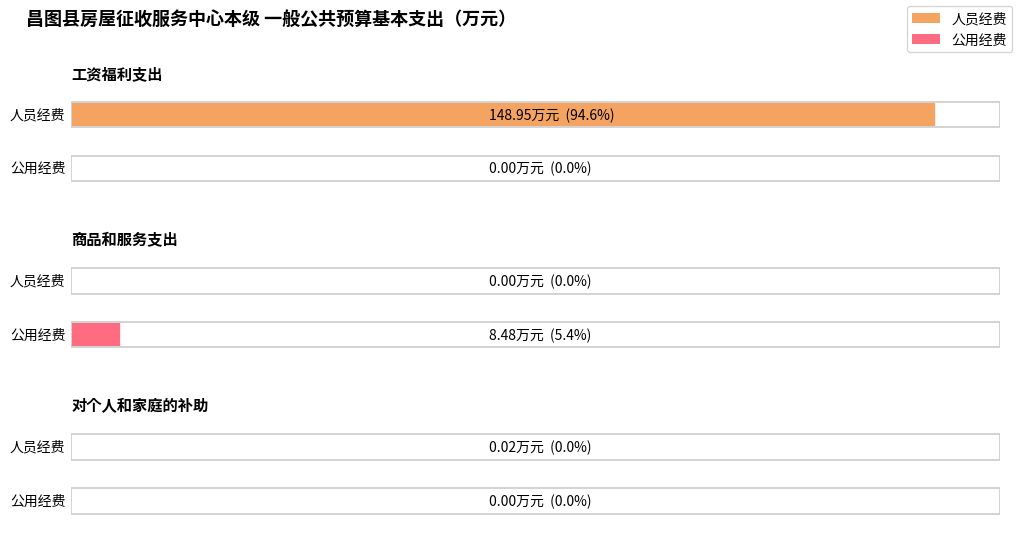

Is it true that 人员经费 equals 0.0 at 对个人和家庭的补助?

True